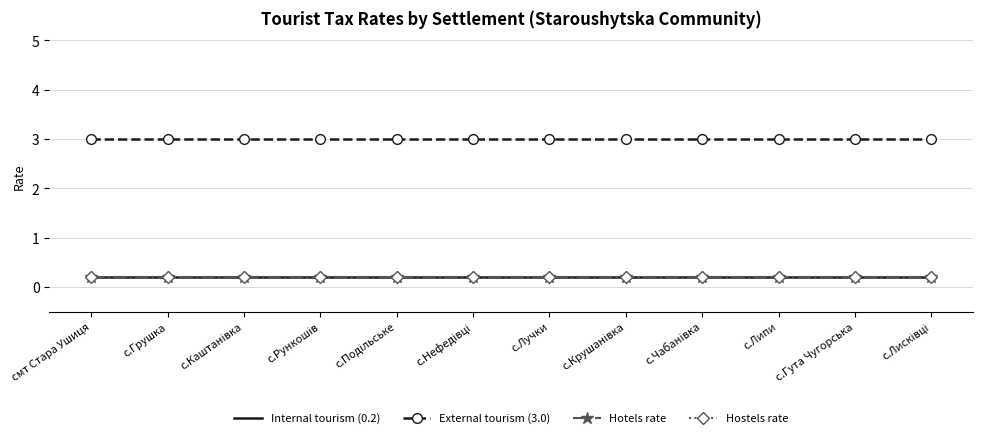

Which series has the largest total across all categories?

External tourism (3.0)